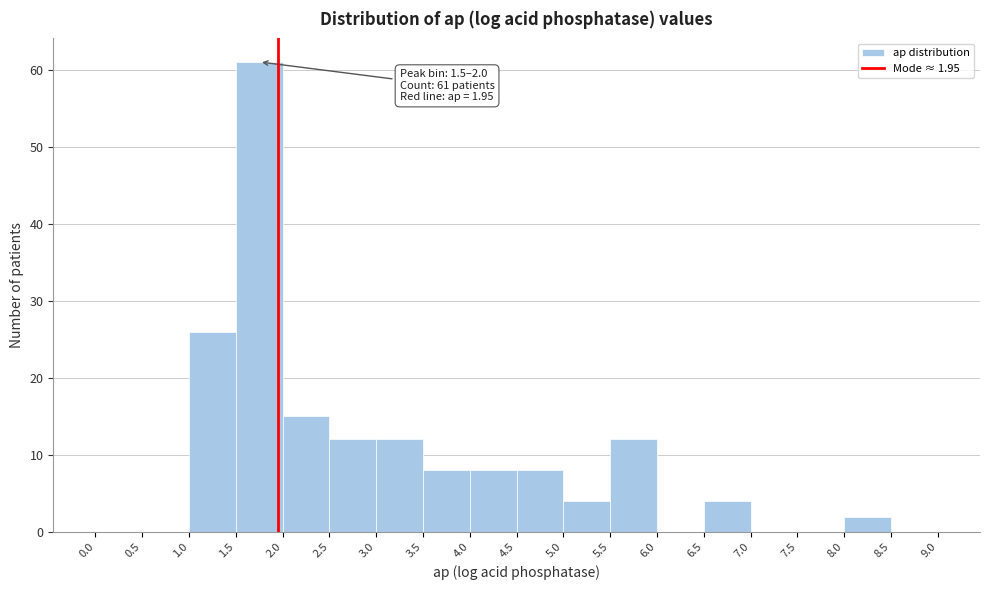

Which range on the x-axis has the tallest bar?

1.5 to 2.0